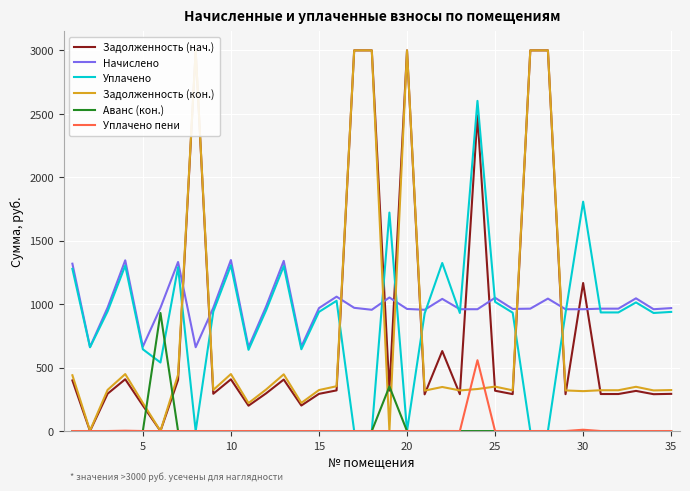

The value of Аванс (кон.) at 30 is 423.1. True or false?

False